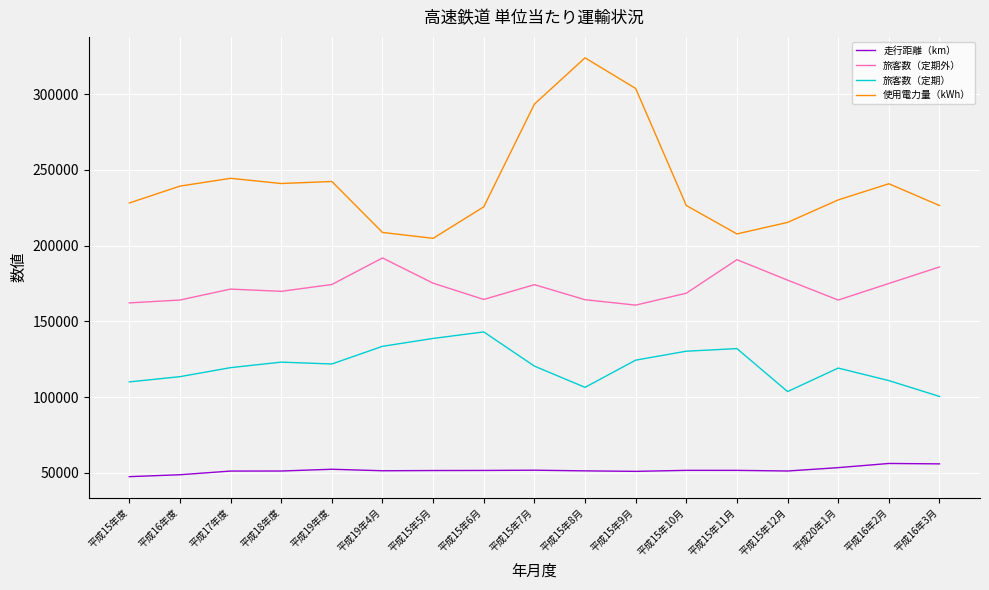

Does the chart have visible grid lines?

Yes